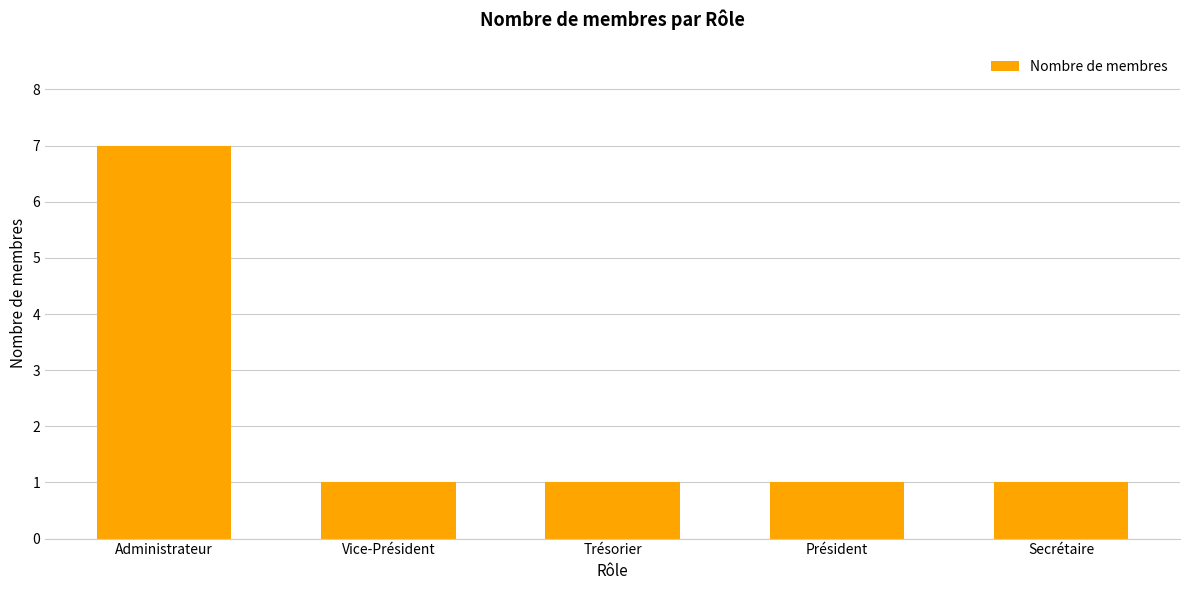

What is the value of the 1st bar from the left?

7